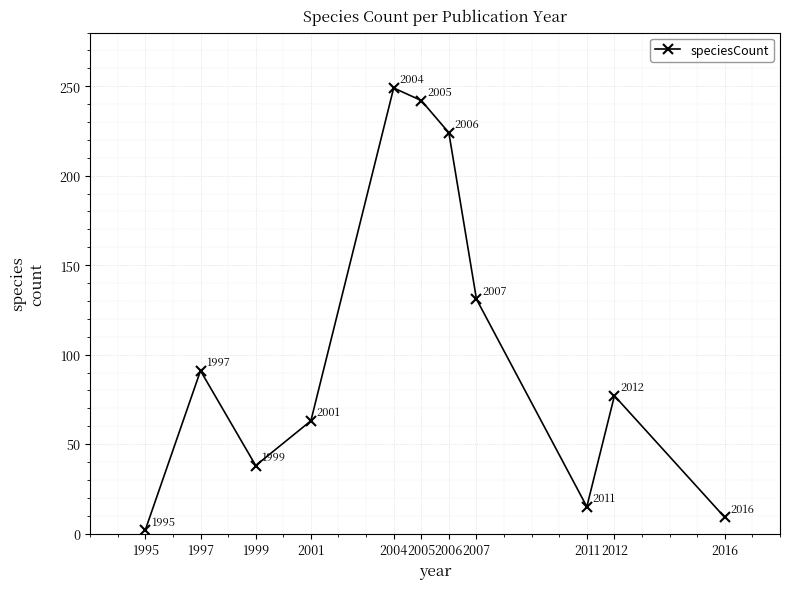

Rank the categories by value from highest to lowest.

2004, 2005, 2006, 2007, 1997, 2012, 2001, 1999, 2011, 2016, 1995